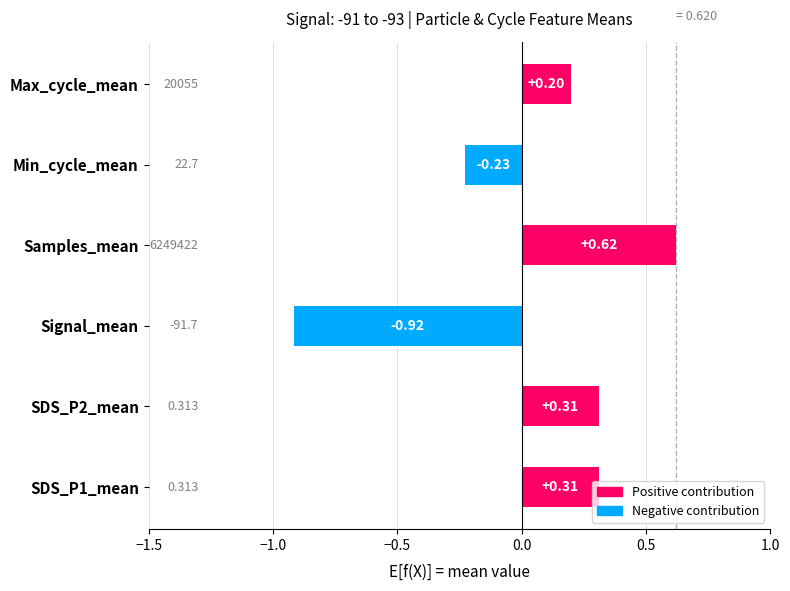

How many values are below 0?

2